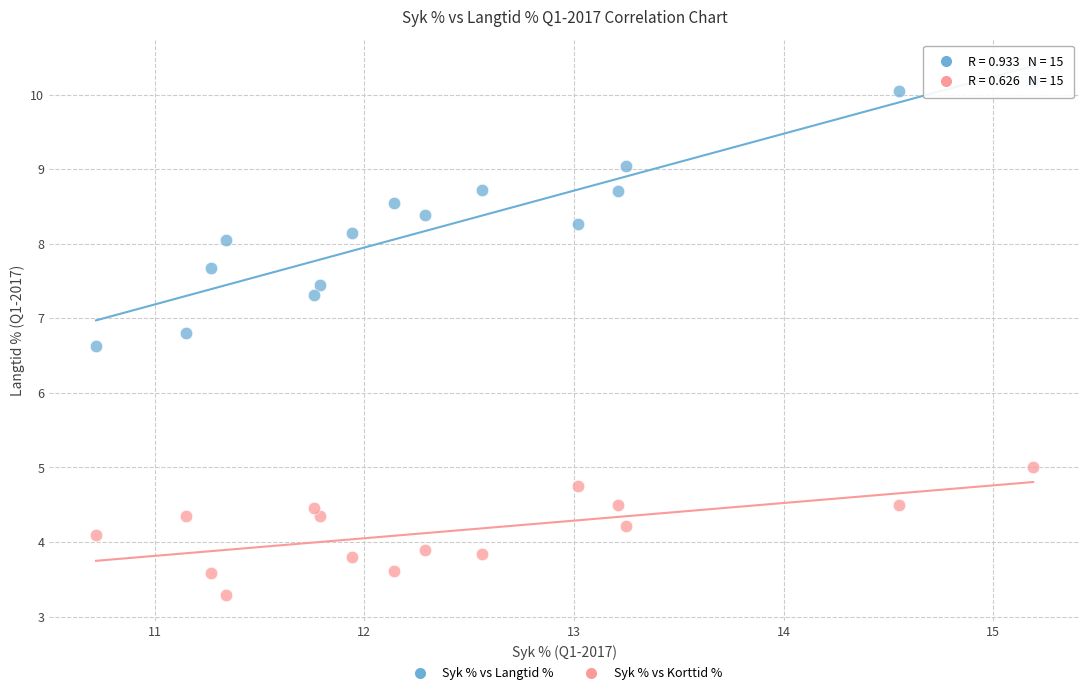

Which series contains the lowest Y value?

Syk % vs Korttid %